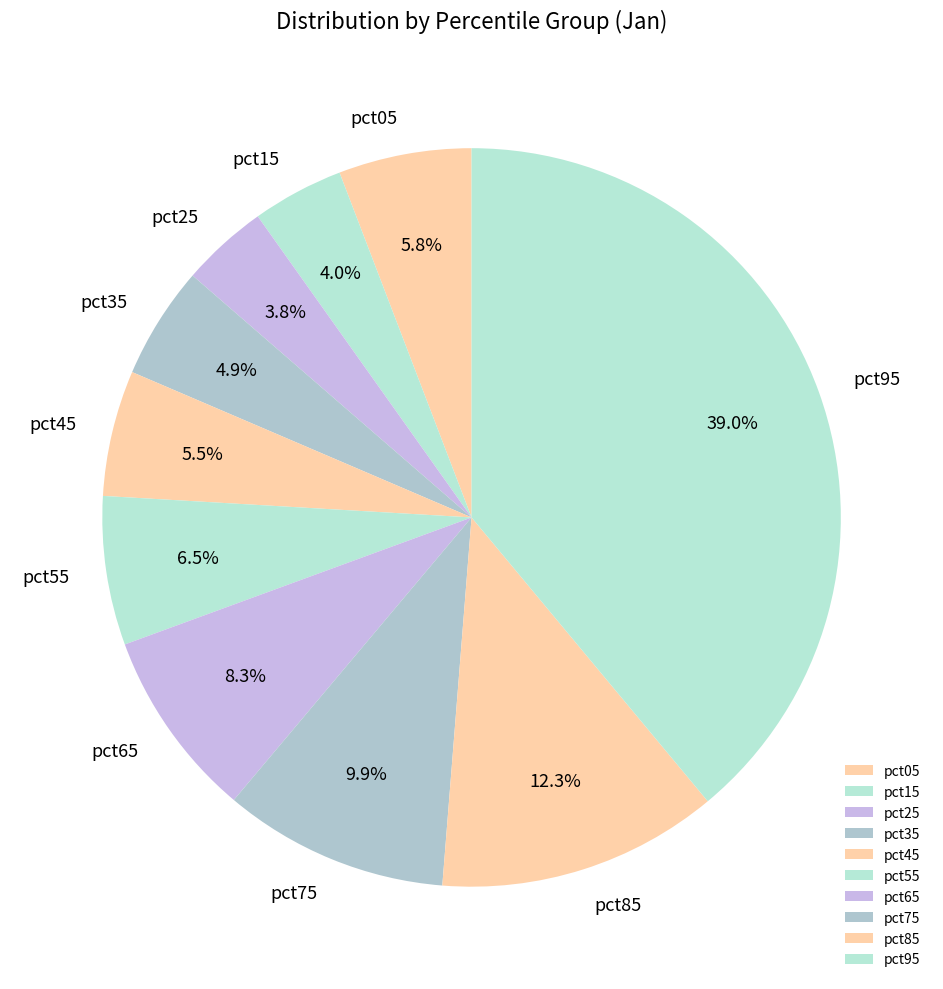

Does pct95 account for over 50% of the chart?

No